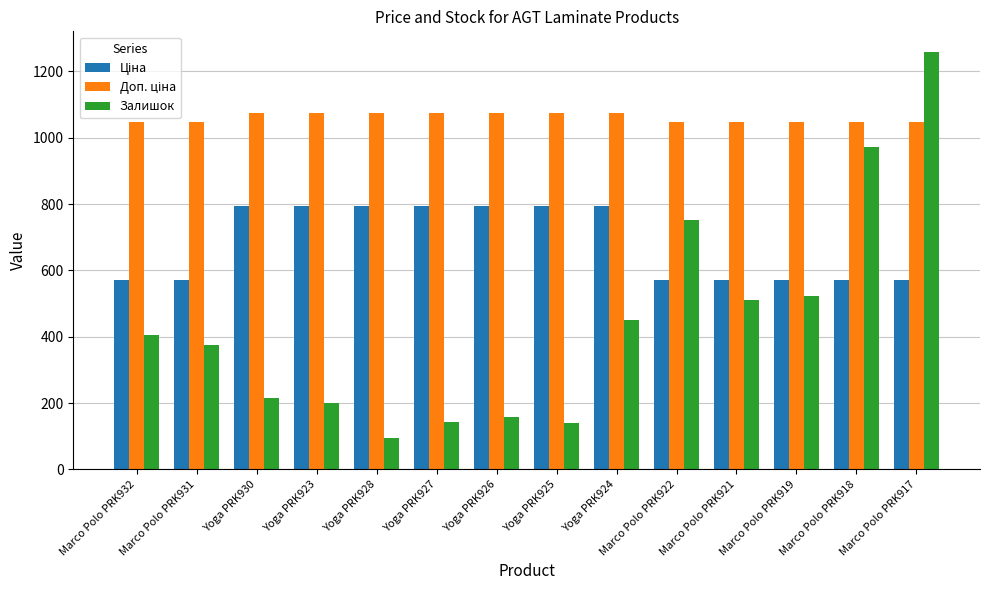

Read the Залишок value at Yoga PRK927.

143.0